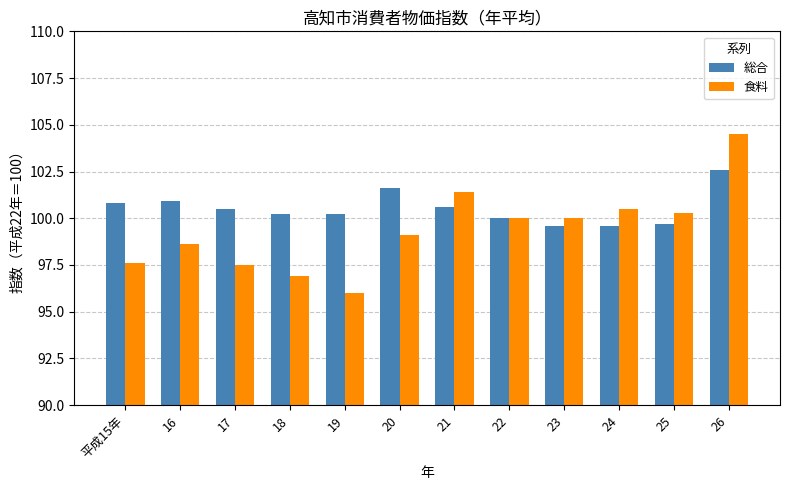

What is the minimum value shown in the chart?

96.0